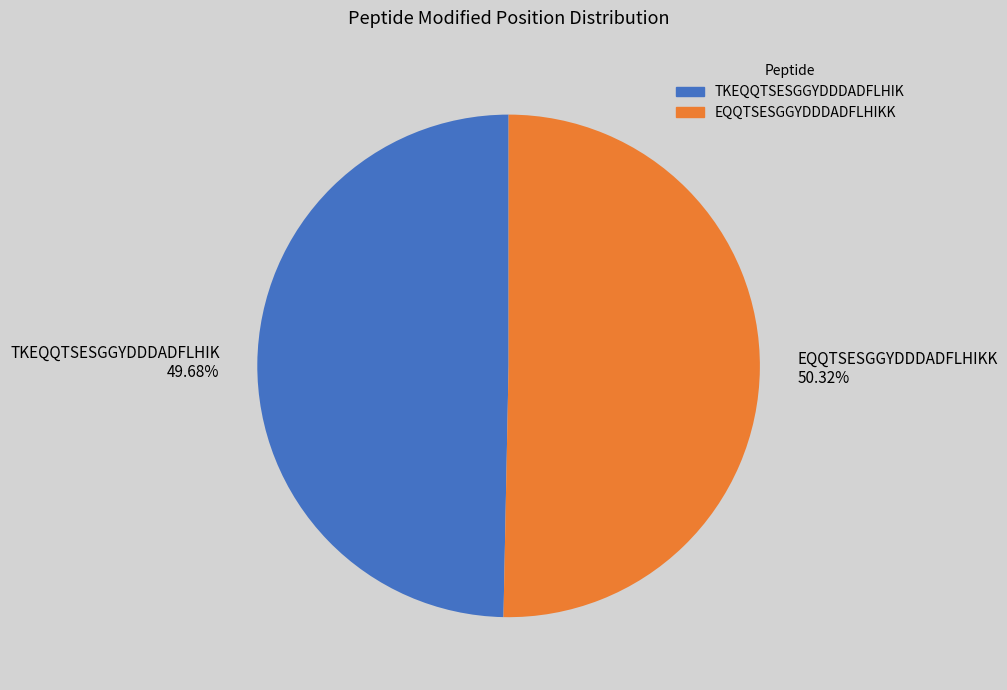

Rank the categories by value from lowest to highest.

TKEQQTSESGGYDDDADFLHIK, EQQTSESGGYDDDADFLHIKK